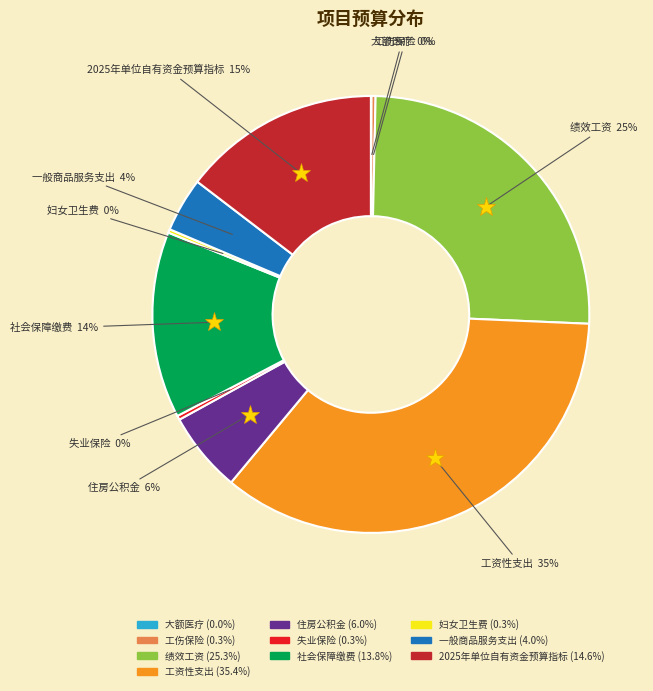

Which category has the biggest portion of the pie?

工资性支出